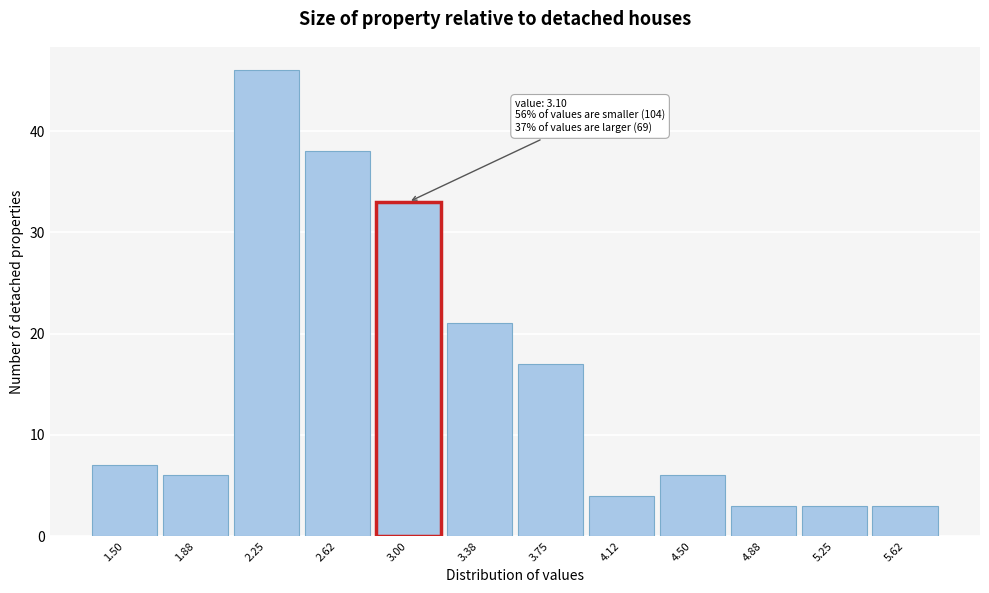

Reading left to right, list all the values displayed in this chart.

1.50=7	1.88=6	2.25=46	2.62=38	3.00=33	3.38=21	3.75=17	4.12=4	4.50=6	4.88=3	5.25=3	5.62=3